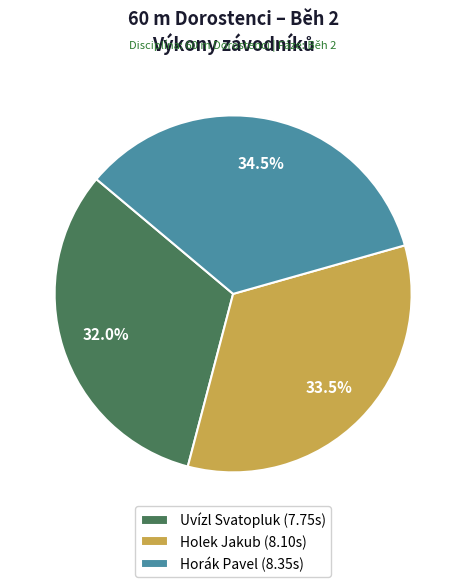

Count the number of slices in the pie.

3